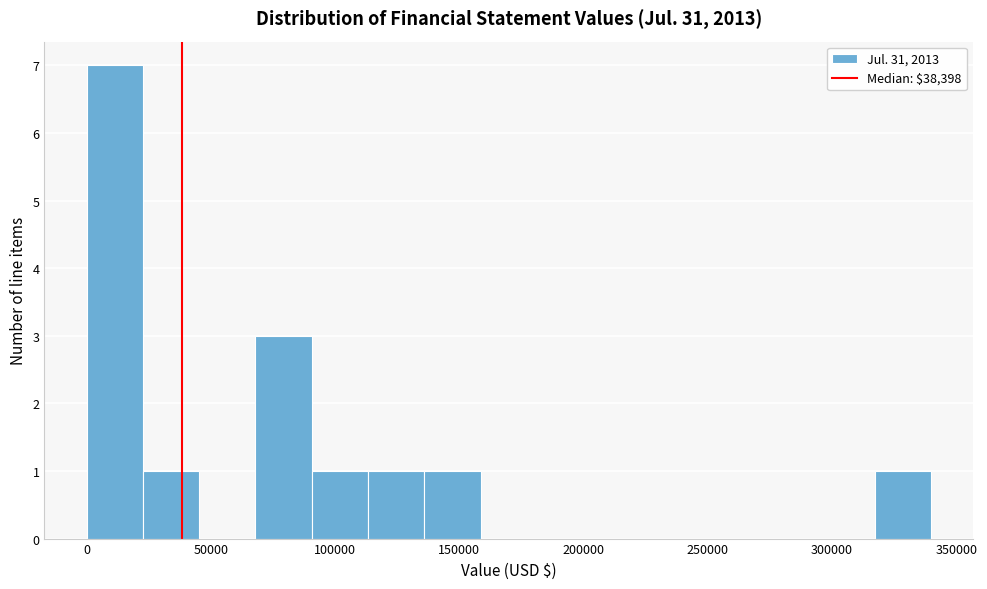

Reading left to right, transcribe this chart: for each bar, give the range it covers on the x-axis and its height. Neither the bar edges nor the heights are printed on the chart, so give them approximately, as read against the axes.

0 to 25000: 7
25000 to 45000: 1
45000 to 70000: 0
70000 to 90000: 3
90000 to 115000: 1
115000 to 135000: 1
135000 to 160000: 1
160000 to 180000: 0
180000 to 205000: 0
205000 to 225000: 0
225000 to 250000: 0
250000 to 270000: 0
270000 to 295000: 0
295000 to 315000: 0
315000 to 340000: 1